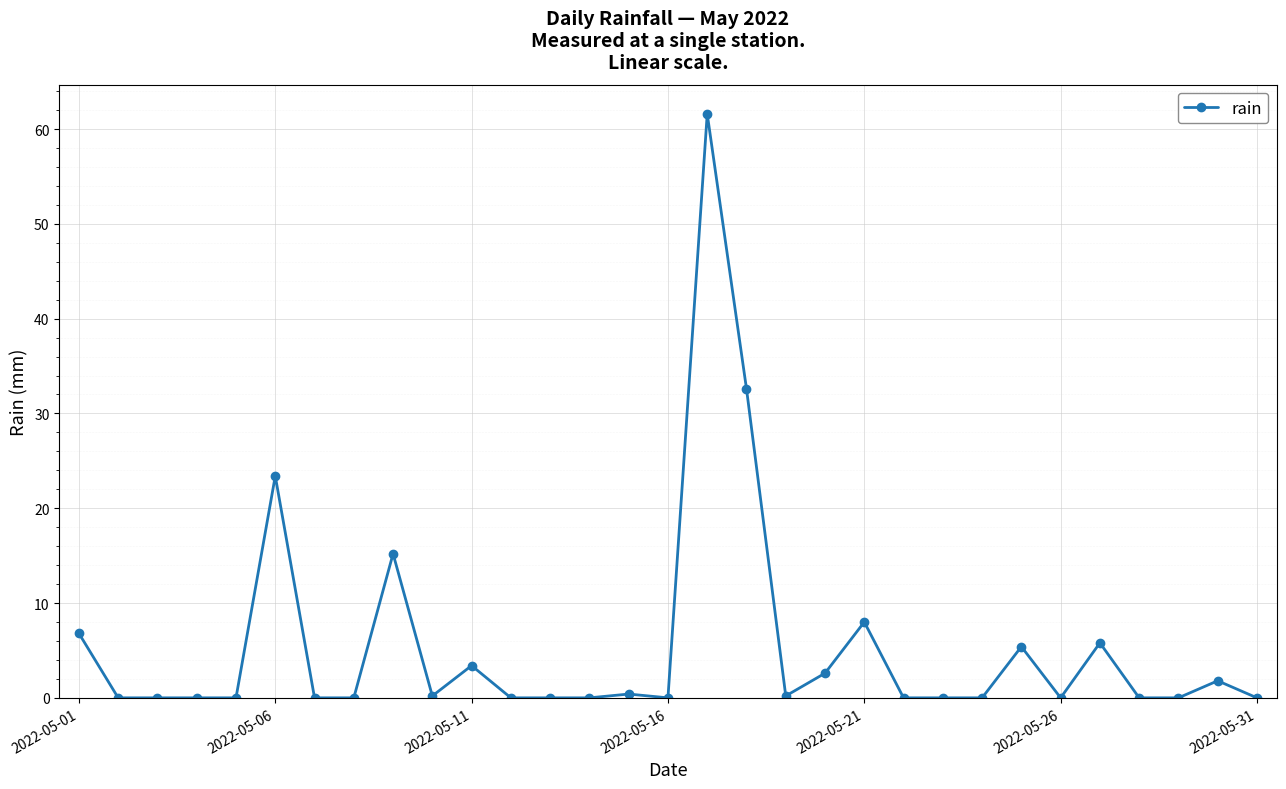

Does the chart display data point markers on the line(s)?

Yes